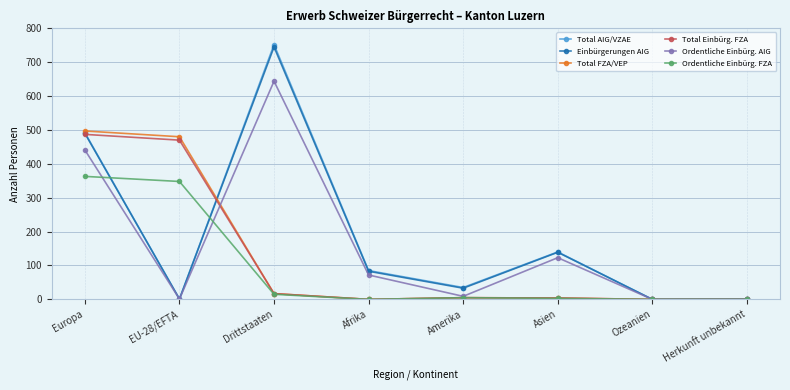

Which series has the largest range (max minus min)?

Total AIG/VZAE